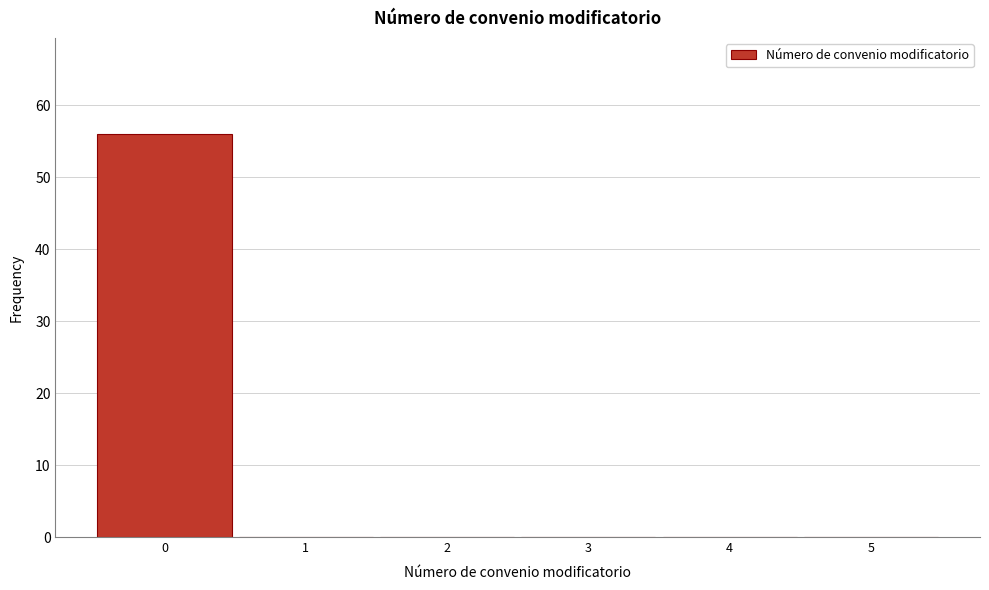

Reading right to left, list all the values displayed in this chart.

5=0	4=0	3=0	2=0	1=0	0=56